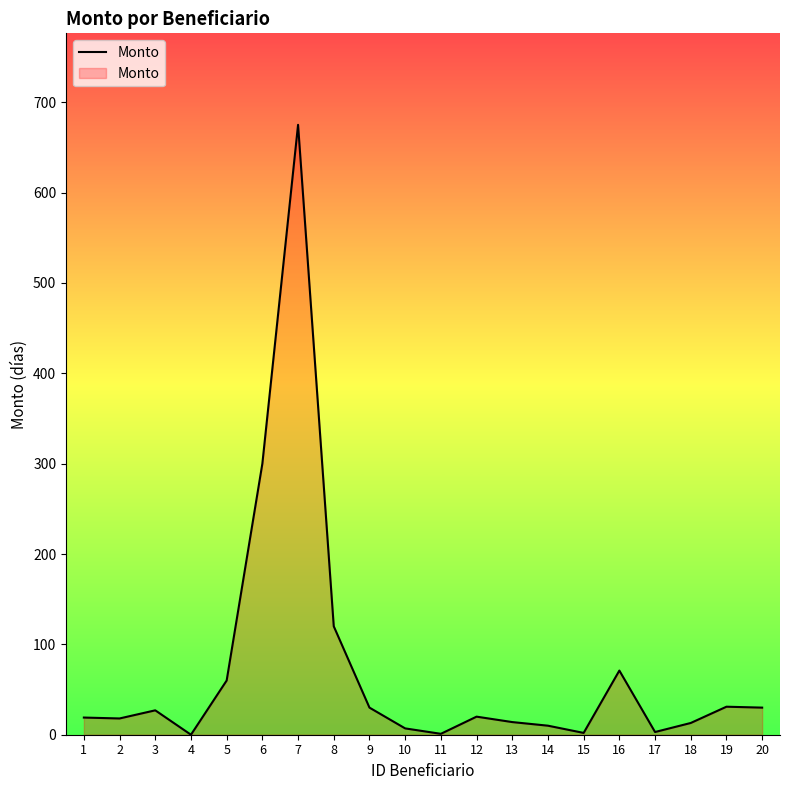

The chart shows a value of 20 at 12. True or false?

True